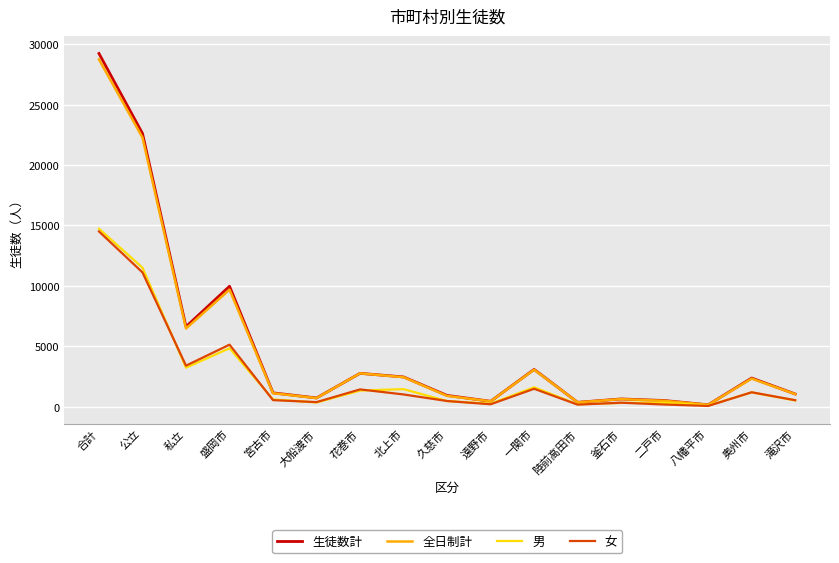

At which category does the chart reach its peak across all series?

合計